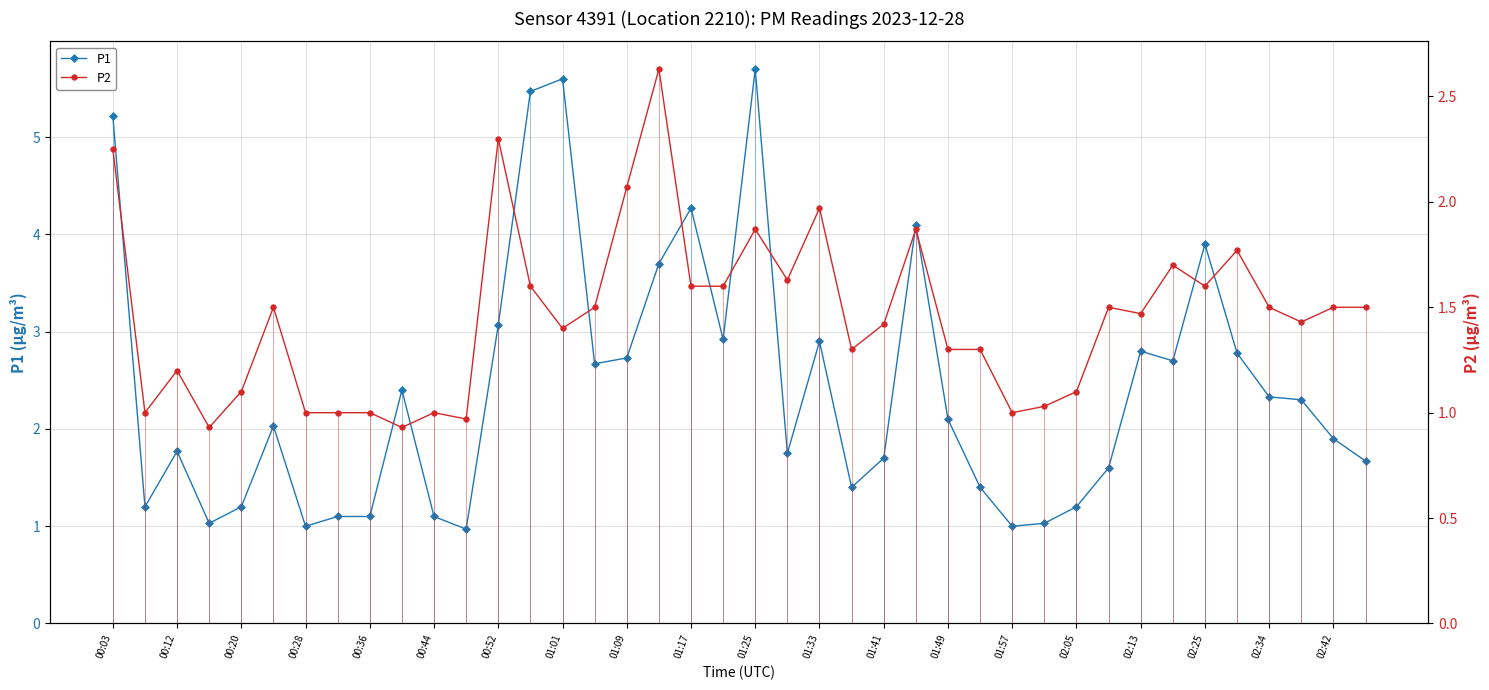

Where is the first local maximum for P1?

00:12